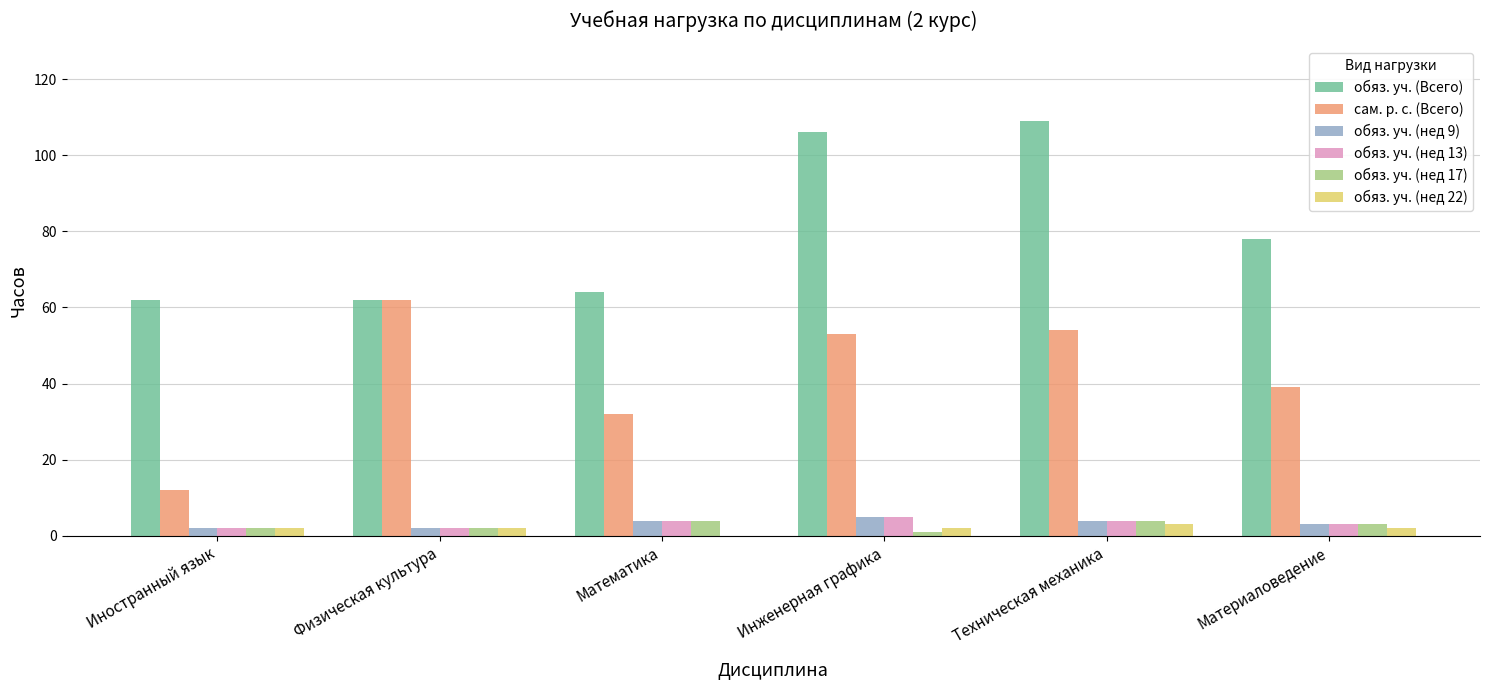

What is the sum of the обяз. уч. (Всего) values at Техническая механика and Физическая культура?

171